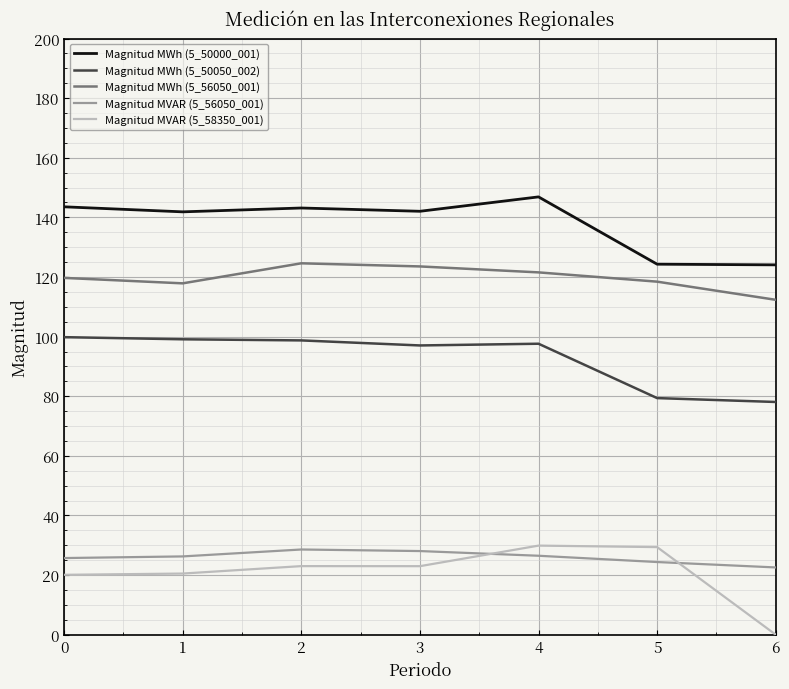

Is it true that Magnitud MVAR (5_58350_001) equals 0.0 at 6?

True